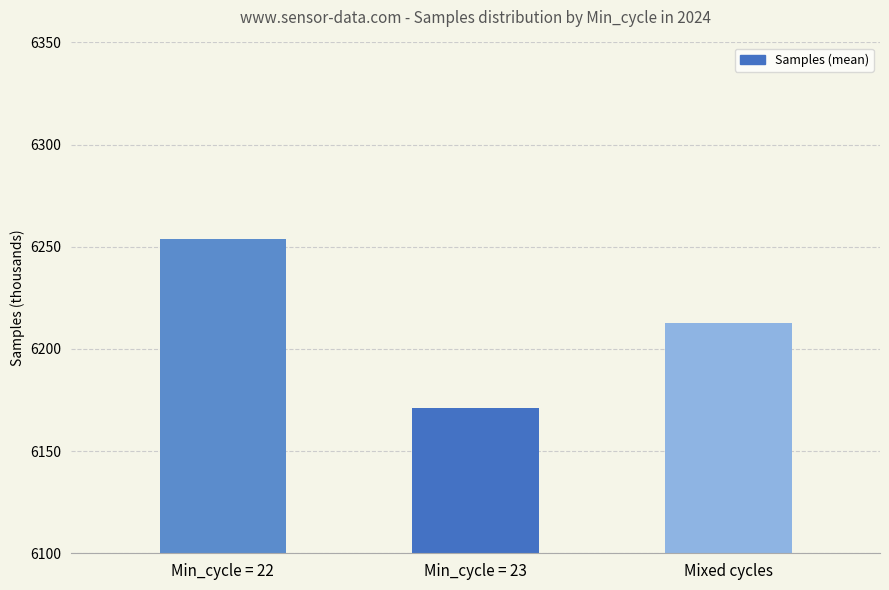

List the labels in order of value, smallest first.

Min_cycle = 23, Mixed cycles, Min_cycle = 22